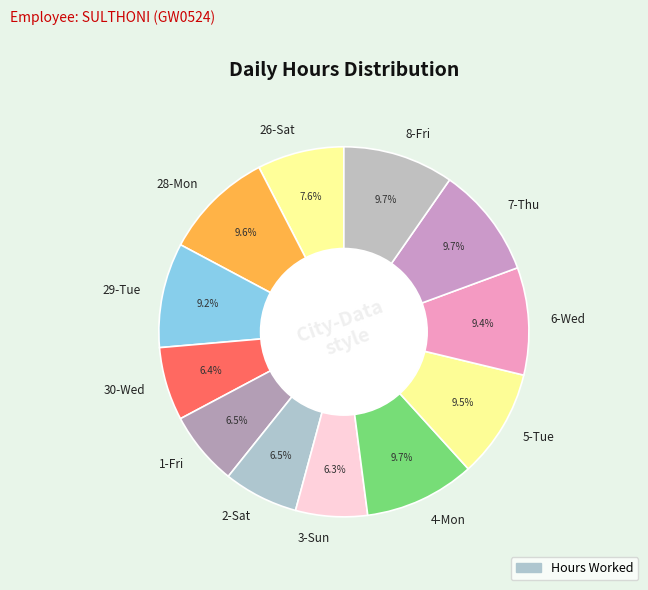

How much of the chart is everything except 5-Tue?

90.5%